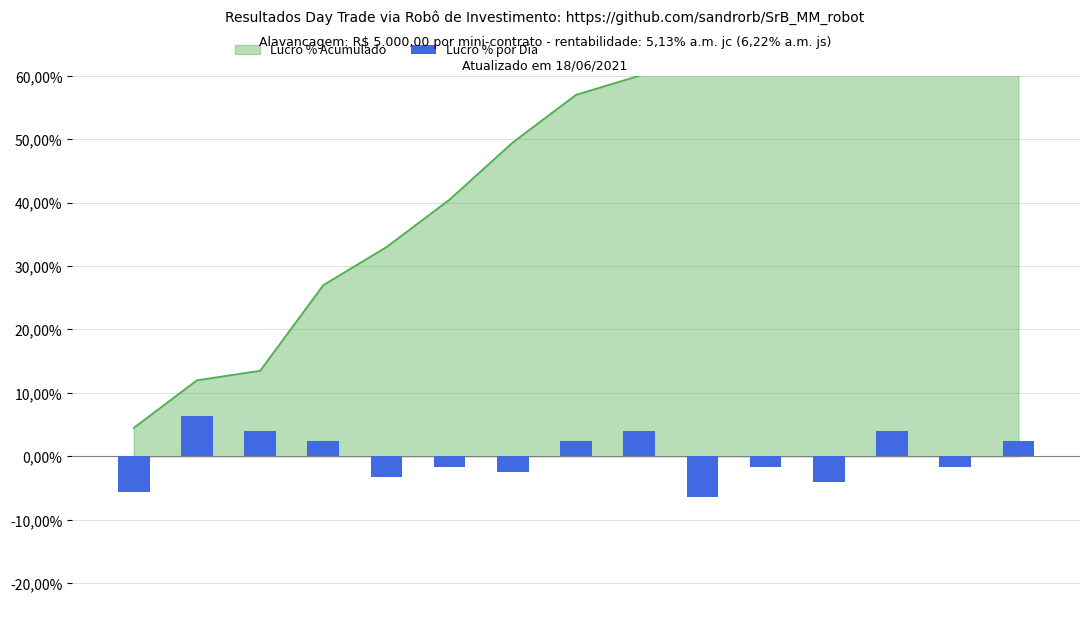

The value at 10 is -1.6. True or false?

True